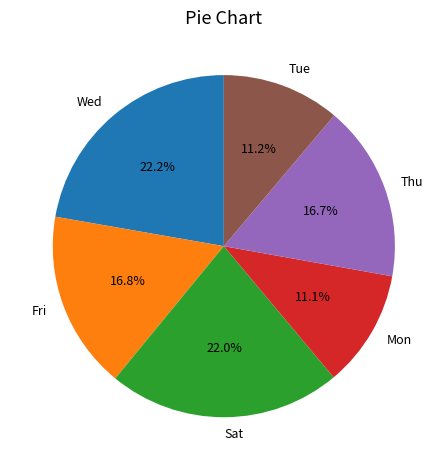

Between Fri and Sat, which is larger?

Sat